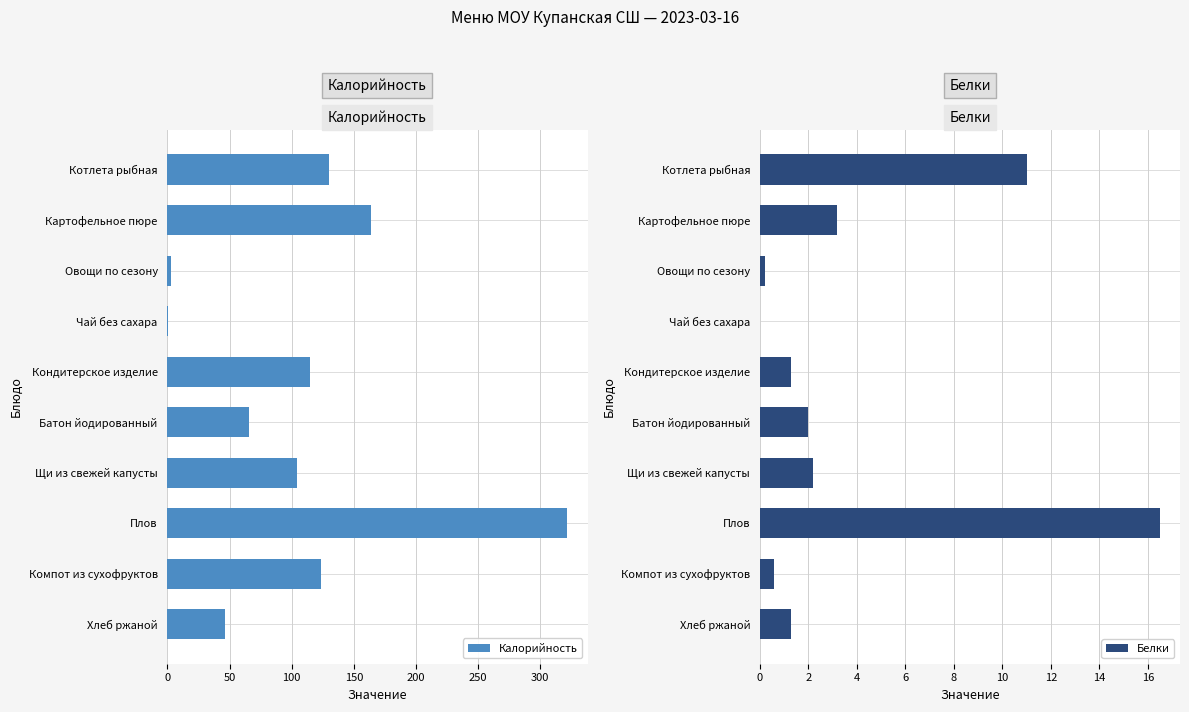

The Калорийность series shows 14.8 at Батон йодированный. True or false?

False